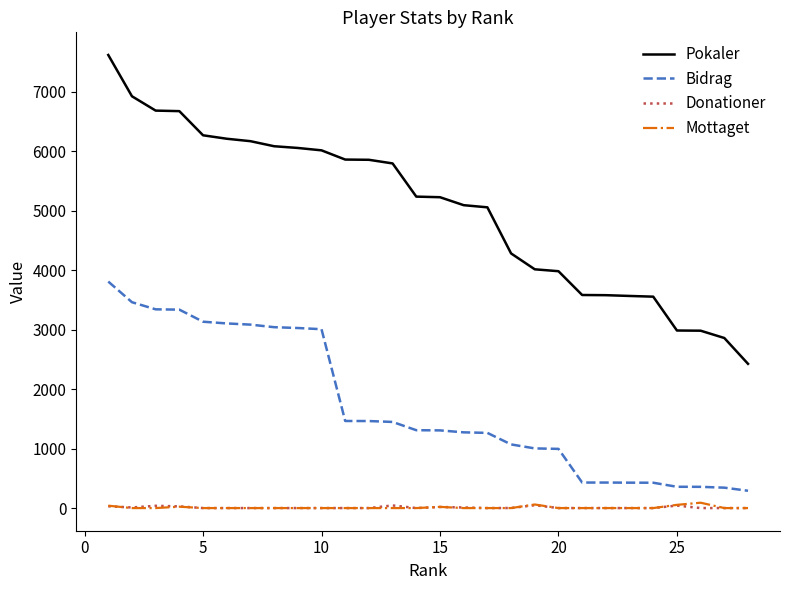

How many lines are shown in the chart?

4